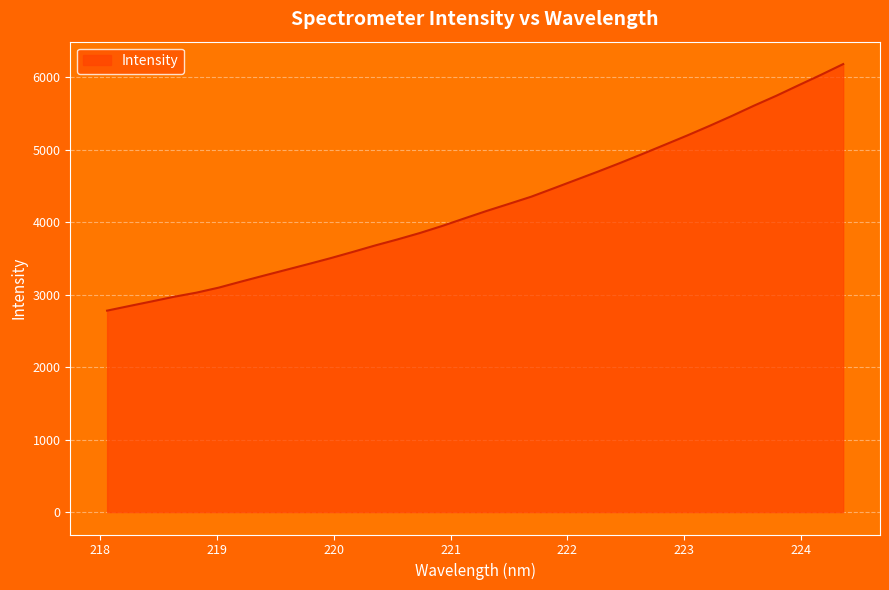

What is the difference between the maximum and minimum values?

3400.1